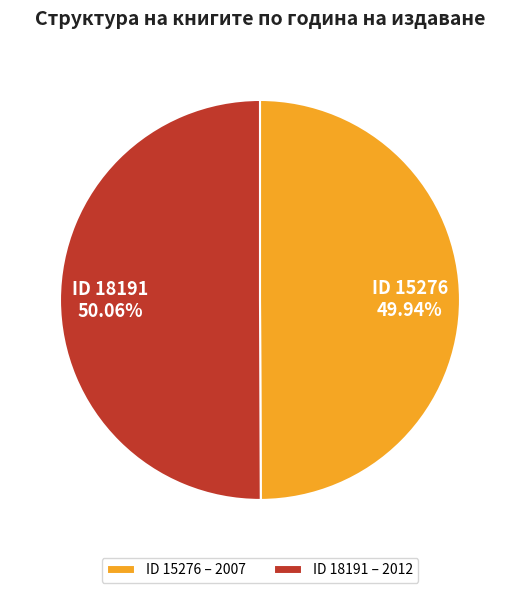

Is there a majority slice in this chart?

Yes